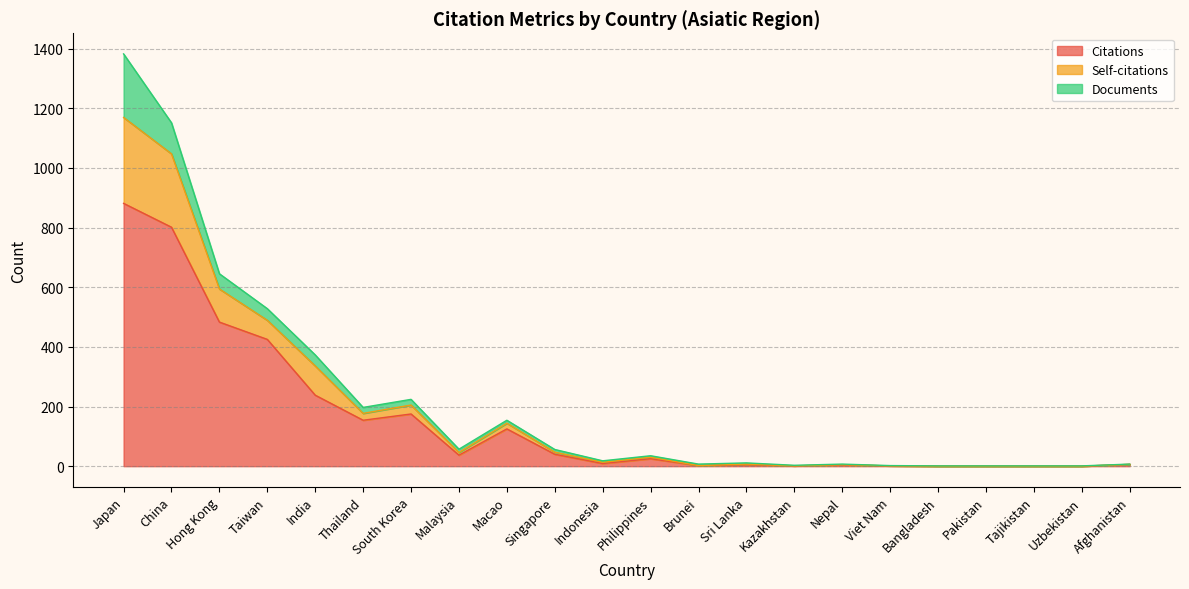

At which category is the sum across all series the highest?

Japan